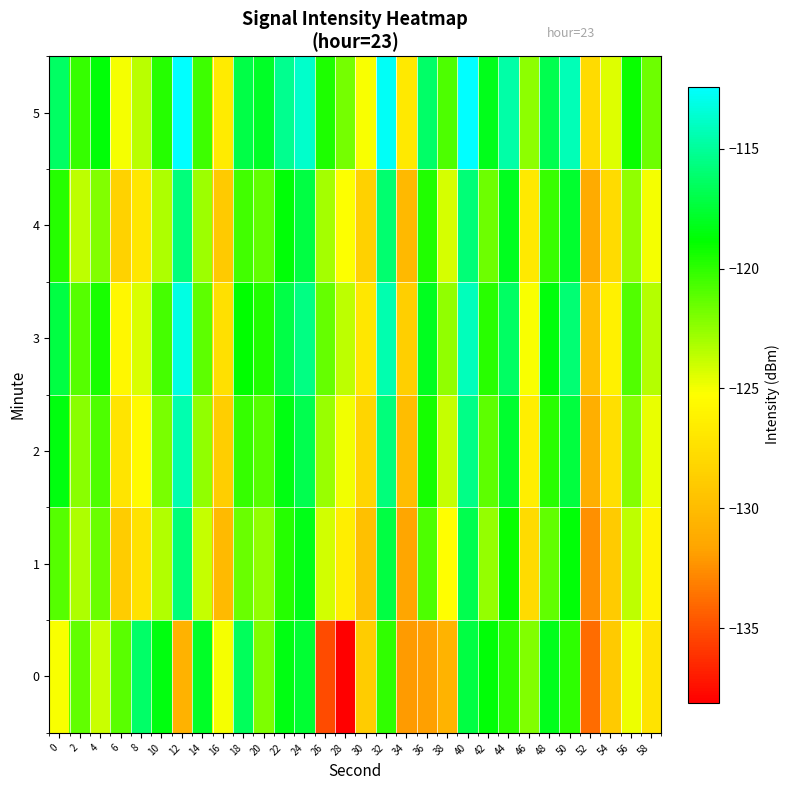

Reading left to right, extract all data points from this chart.

0: 0=-125.1	2=-121.3	4=-123.9	6=-121.1	8=-116.2	10=-118.5	12=-130.7	14=-117.9	16=-125.0	18=-116.6	20=-122.0	22=-118.4	24=-117.6	26=-135.2	28=-138.1	30=-128.8	32=-120.0	34=-132.0	36=-131.9	38=-130.6	40=-117.2	42=-118.7	44=-120.0	46=-122.1	48=-118.2	50=-120.0	52=-133.8	54=-129.0	56=-124.8	58=-127.2
1: 0=-121.0	2=-123.2	4=-121.4	6=-128.8	8=-127.3	10=-123.3	12=-115.9	14=-123.8	16=-130.1	18=-121.5	20=-122.5	22=-119.8	24=-118.3	26=-124.1	28=-126.4	30=-129.7	32=-117.2	34=-131.5	36=-120.8	38=-125.3	40=-116.9	42=-122.6	44=-119.1	46=-127.8	48=-121.3	50=-118.7	52=-132.4	54=-128.9	56=-123.6	58=-126.1
2: 0=-118.5	2=-122.3	4=-120.8	6=-127.1	8=-125.6	10=-121.9	12=-114.5	14=-122.5	16=-128.7	18=-120.2	20=-121.0	22=-118.4	24=-116.9	26=-122.7	28=-124.9	30=-128.2	32=-115.8	34=-129.9	36=-119.4	38=-123.8	40=-115.5	42=-121.2	44=-117.7	46=-126.4	48=-119.9	50=-117.3	52=-130.9	54=-127.5	56=-122.2	58=-124.7
3: 0=-117.2	2=-121.0	4=-119.5	6=-125.8	8=-124.3	10=-120.6	12=-113.2	14=-121.2	16=-127.4	18=-118.9	20=-119.7	22=-117.1	24=-115.6	26=-121.4	28=-123.6	30=-126.9	32=-114.5	34=-128.6	36=-118.1	38=-122.5	40=-114.2	42=-119.9	44=-116.4	46=-125.1	48=-118.6	50=-116.0	52=-129.6	54=-126.2	56=-120.9	58=-123.4
4: 0=-119.8	2=-123.6	4=-122.1	6=-128.4	8=-126.9	10=-123.2	12=-115.8	14=-122.8	16=-129.0	18=-120.5	20=-121.3	22=-118.7	24=-117.2	26=-123.0	28=-125.2	30=-128.5	32=-116.1	34=-130.2	36=-119.7	38=-124.2	40=-115.9	42=-121.6	44=-118.1	46=-126.8	48=-120.3	50=-117.7	52=-131.2	54=-127.8	56=-122.5	58=-125.0
5: 0=-116.4	2=-120.2	4=-118.7	6=-125.0	8=-123.5	10=-119.8	12=-112.4	14=-120.4	16=-126.6	18=-117.1	20=-117.9	22=-115.3	24=-113.8	26=-119.6	28=-121.8	30=-125.1	32=-112.7	34=-126.8	36=-116.3	38=-120.8	40=-112.5	42=-118.2	44=-114.7	46=-122.4	48=-116.9	50=-114.3	52=-127.8	54=-124.4	56=-119.1	58=-121.6